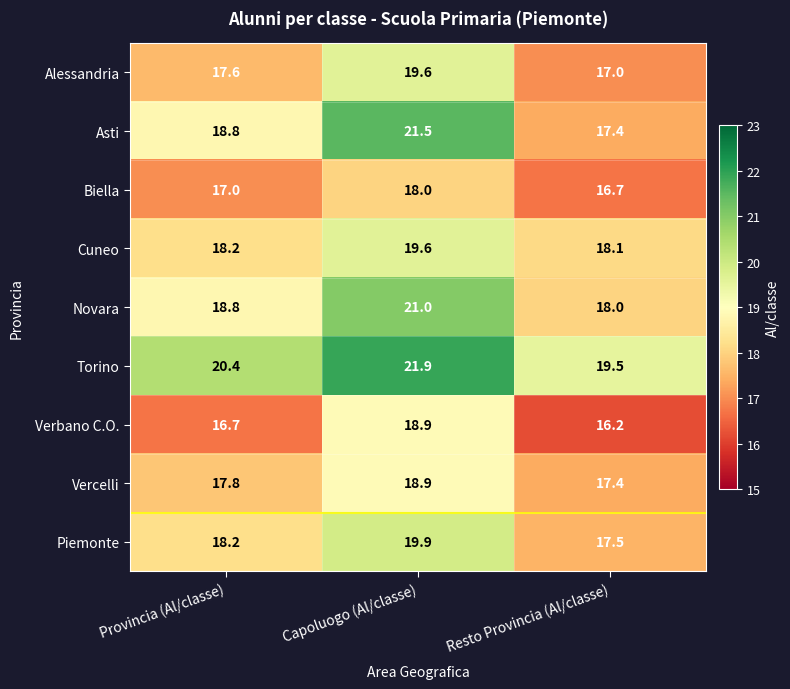

Read the Vercelli value at Resto Provincia (Al/classe).

17.4